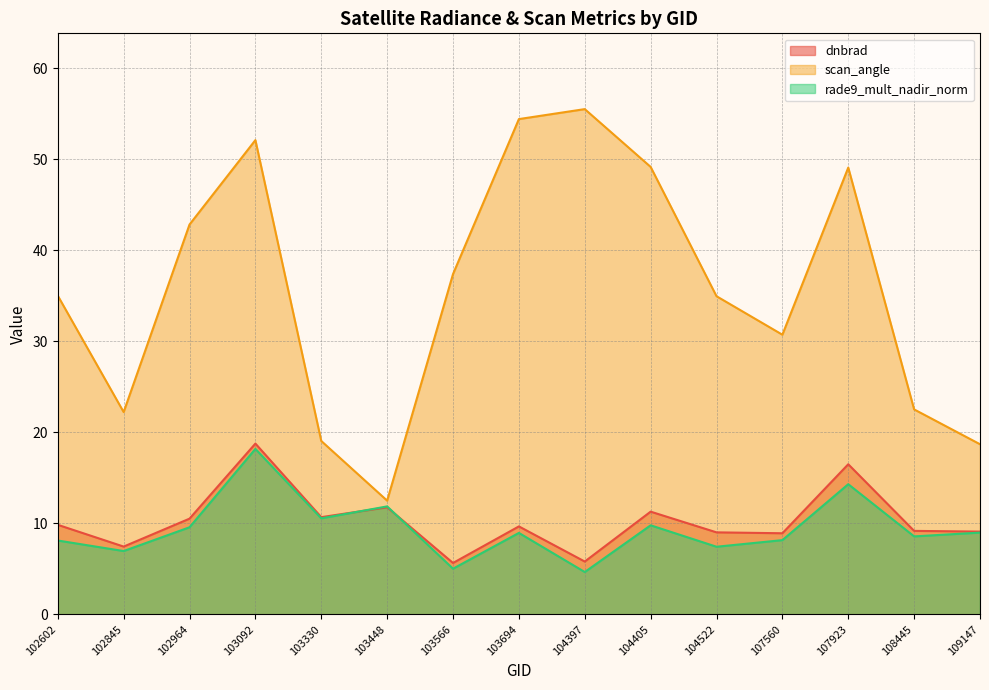

What is the maximum value for rade9_mult_nadir_norm?

18.2